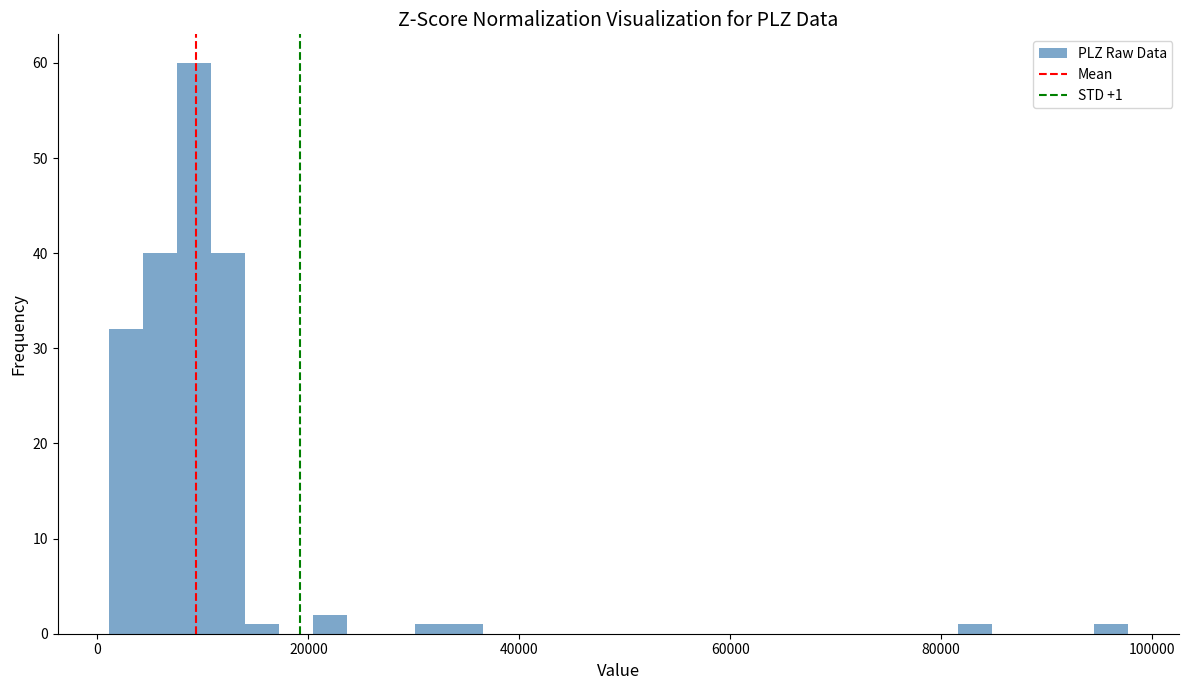

Read against the x-axis, roughly where is the centre of the tallest bar?

10000